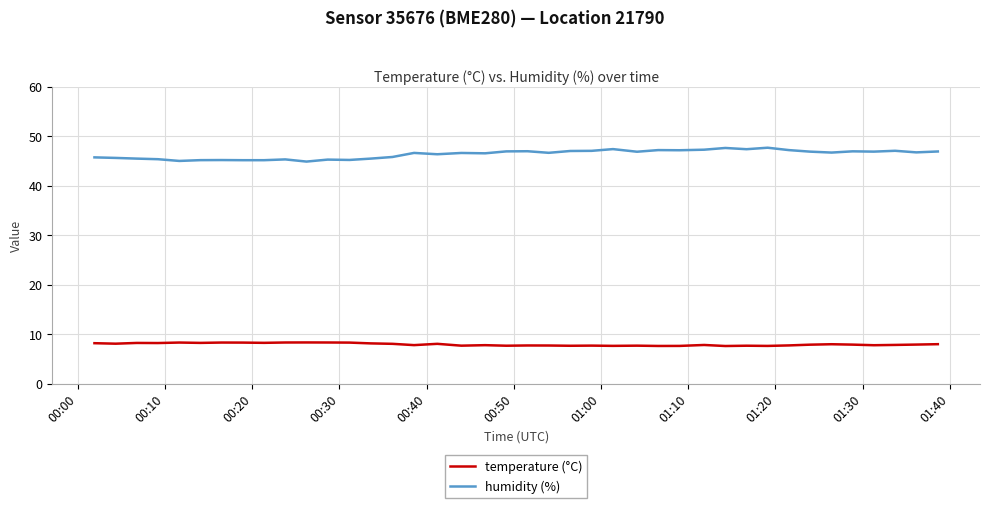

What is the sum of all humidity (%) values?

1853.8